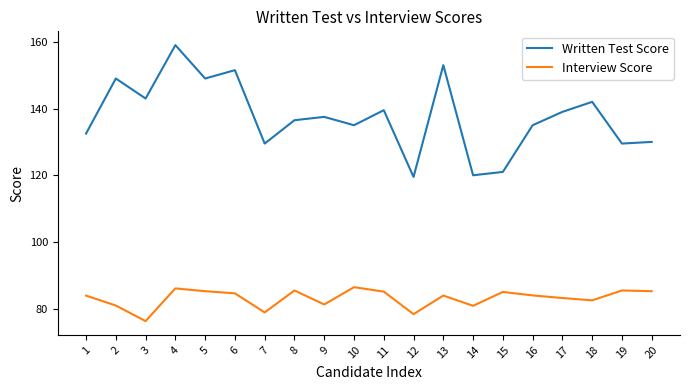

At 10, list the series in order from smallest to largest.

Interview Score, Written Test Score